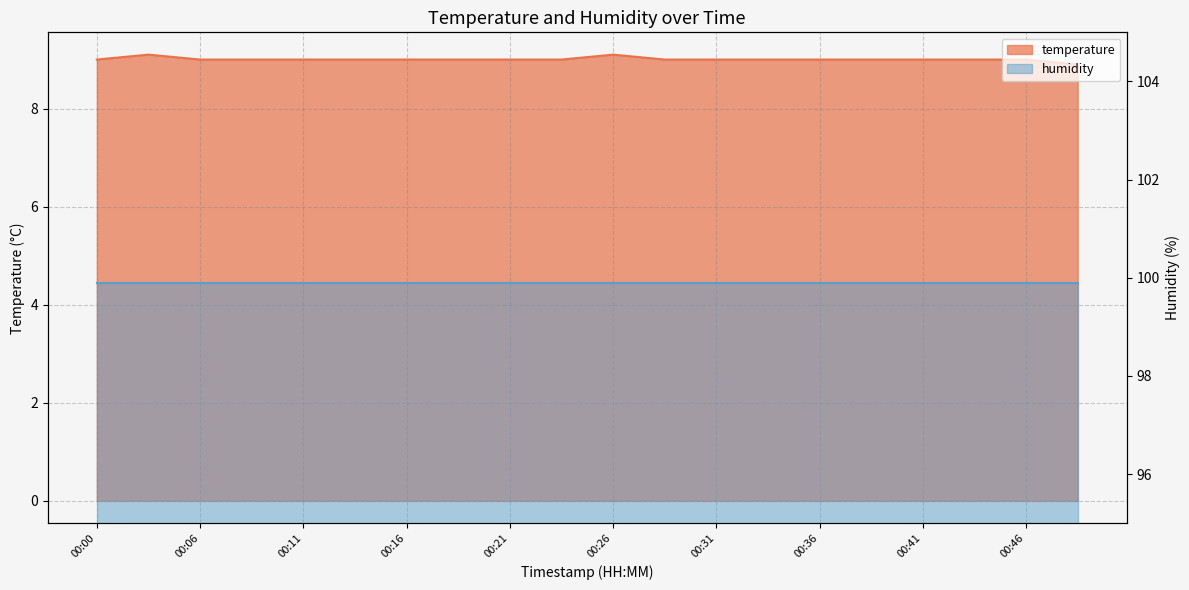

Rank the categories by value from highest to lowest.

00:03, 00:26, 00:00, 00:06, 00:09, 00:11, 00:13, 00:16, 00:18, 00:21, 00:23, 00:28, 00:31, 00:33, 00:36, 00:38, 00:41, 00:43, 00:46, 00:48